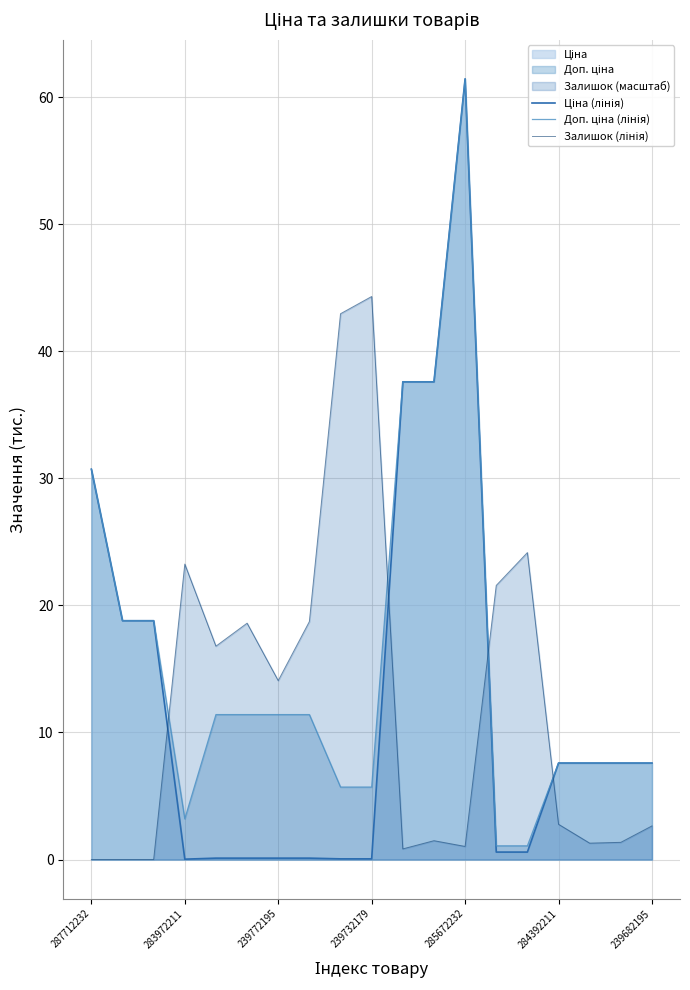

True or false: Залишок (лінія) has more than 0 points higher than both neighbors.

True